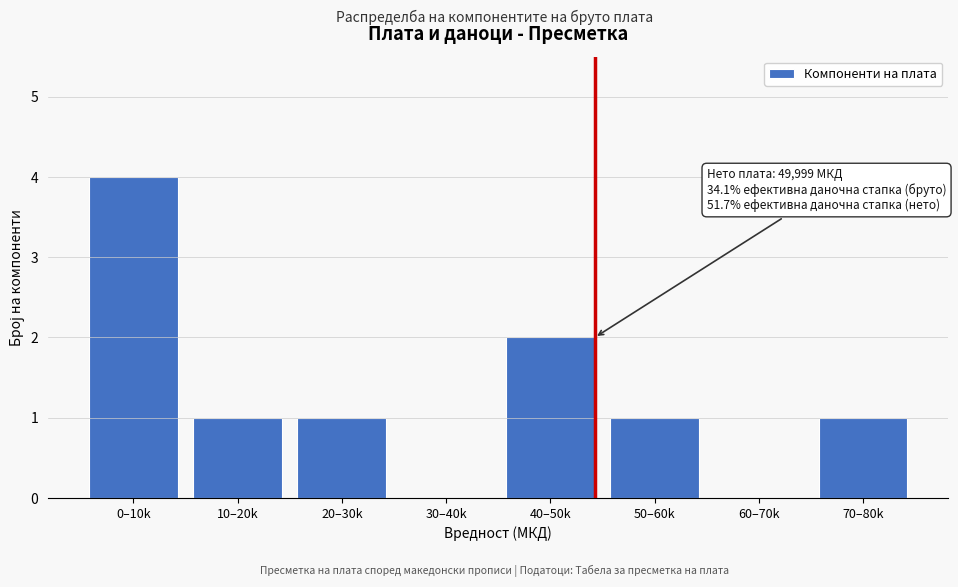

Reading left to right, extract all data points from this chart.

0–10k=4	10–20k=1	20–30k=1	30–40k=0	40–50k=2	50–60k=1	60–70k=0	70–80k=1